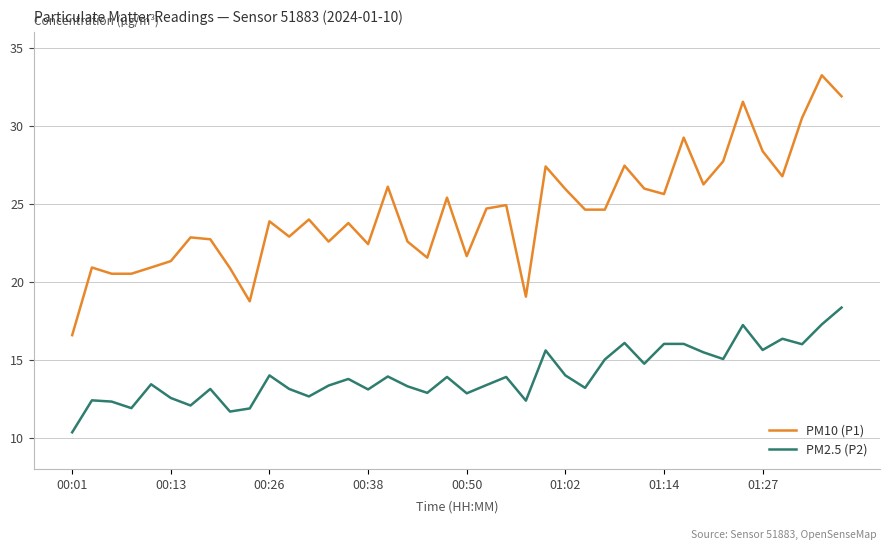

Which series has the widest spread of values?

PM10 (P1)